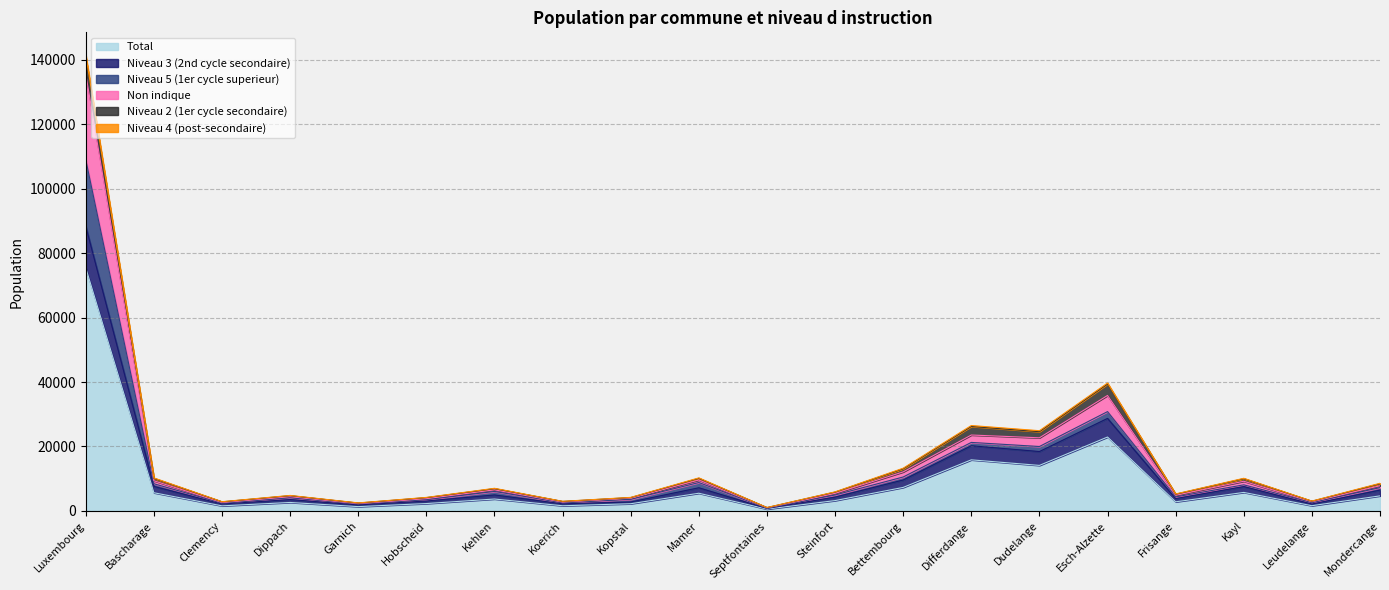

At which label does Total reach its peak?

Luxembourg